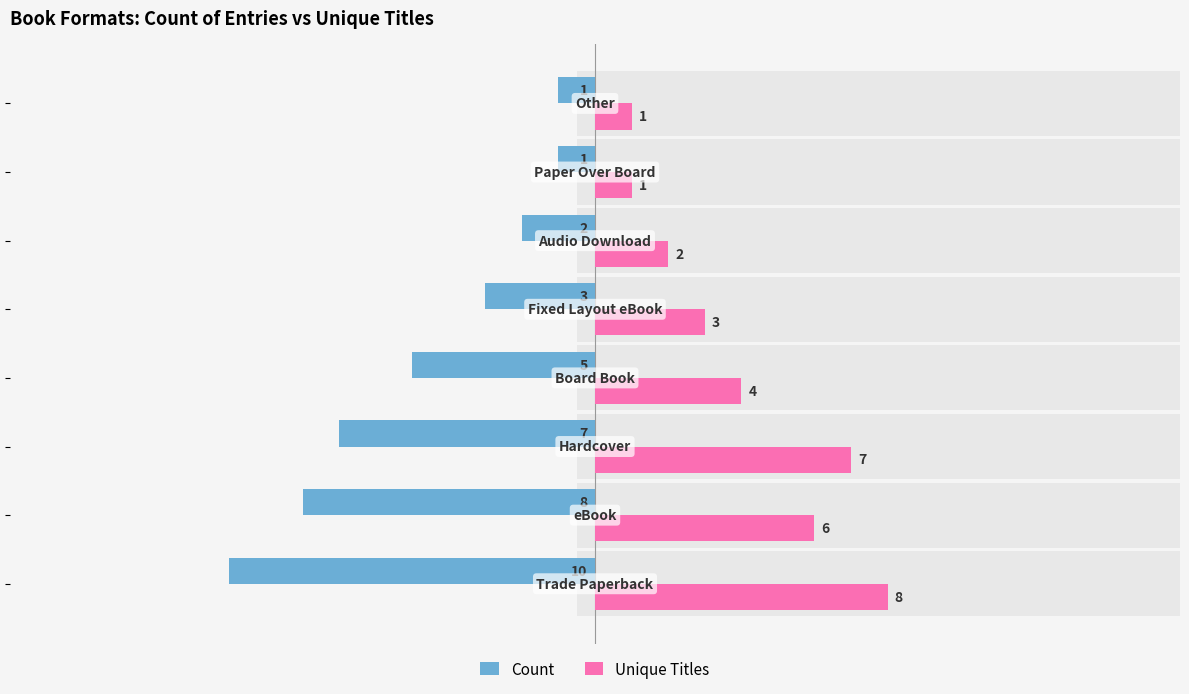

How many categories are shown in the chart?

8